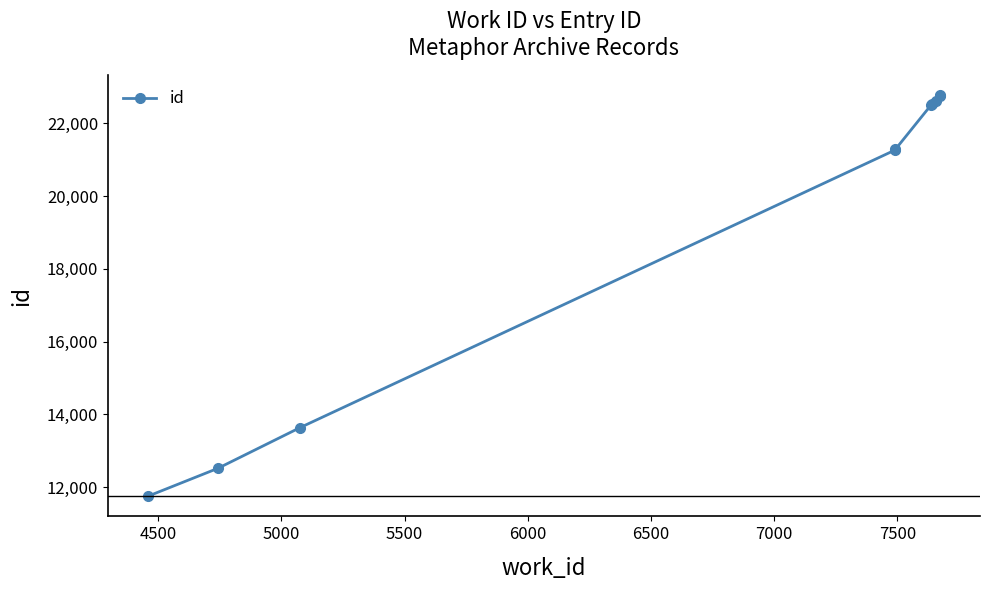

Does the chart have visible grid lines?

No